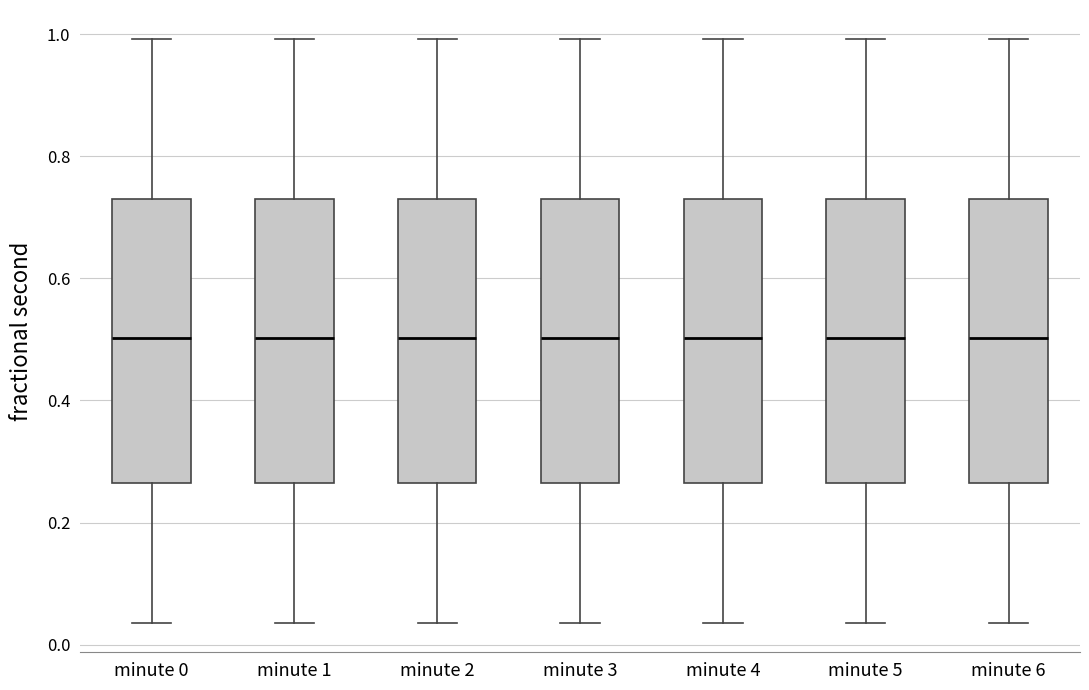

Where is the upper edge of the box for minute 5 on the y-axis? The values are not printed on the chart, so give them approximately, as read against the axis.

0.74